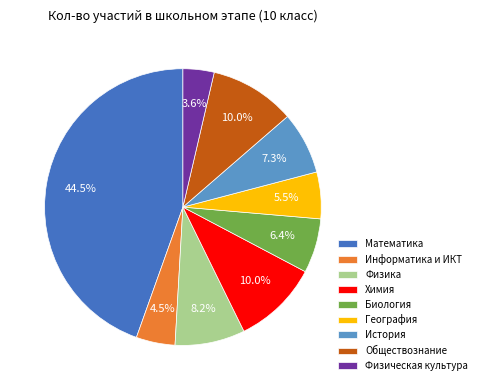

To the nearest percent, what is the difference between the largest and smallest slice percentages?

41%